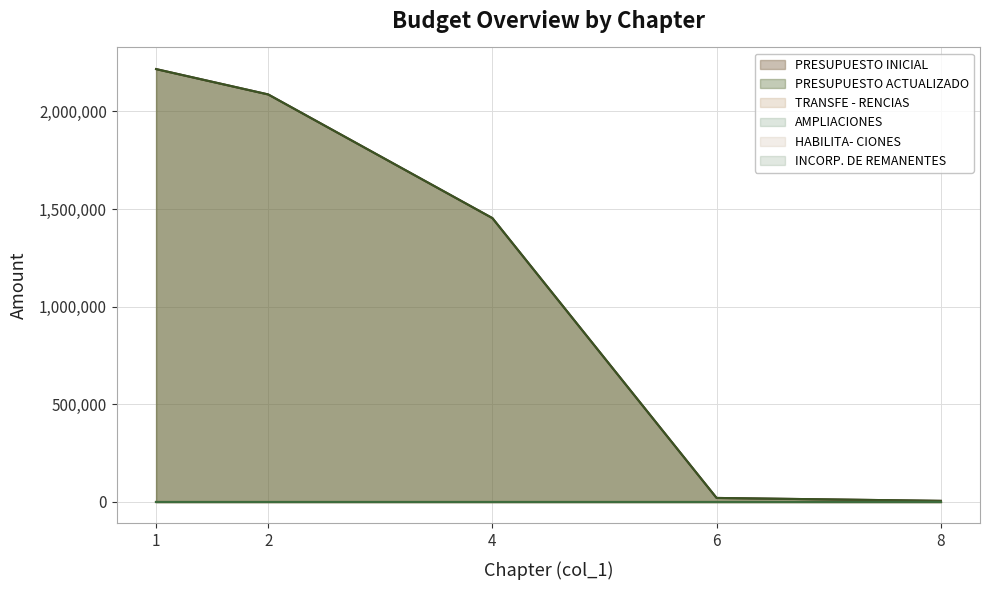

True or false: PRESUPUESTO INICIAL and AMPLIACIONES intersect in this chart.

False